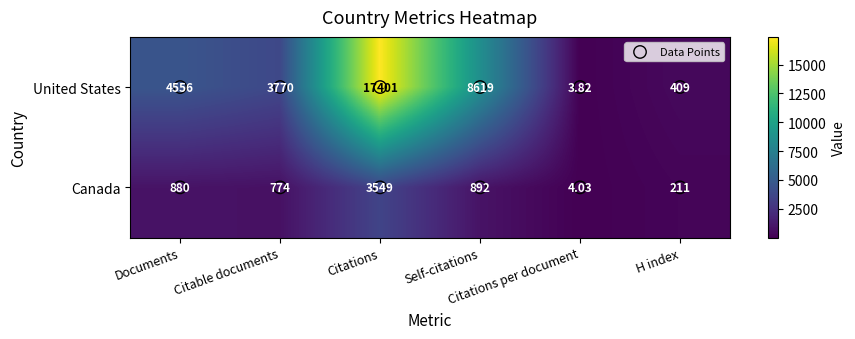

List the series in order of their overall mean, highest first.

United States, Canada